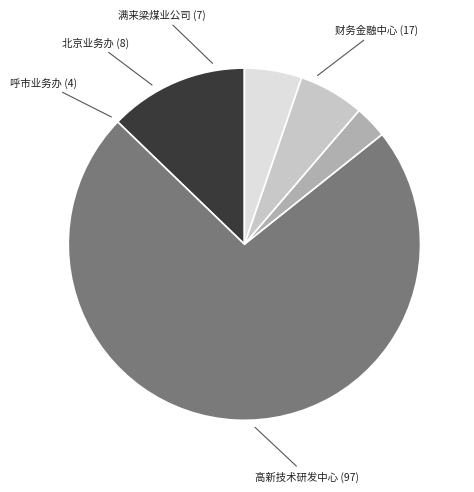

Count the number of slices in the pie.

5